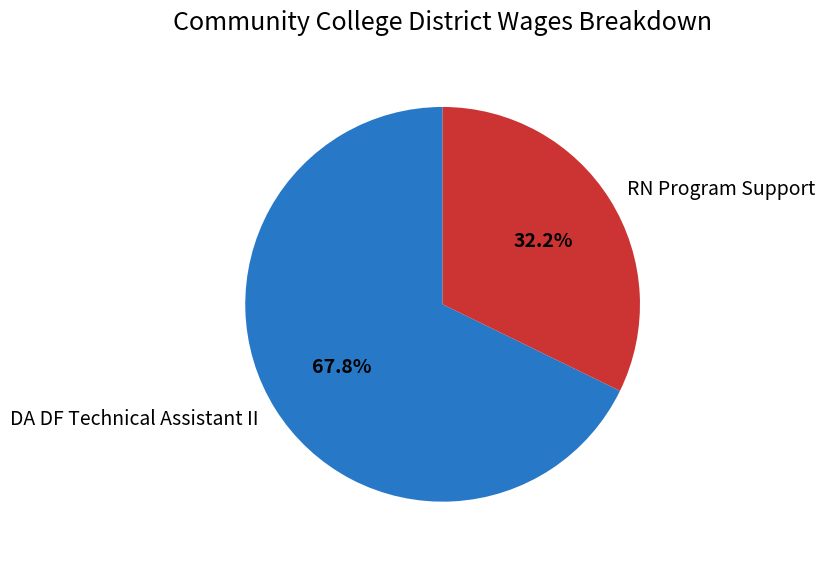

True or false: RN Program Support accounts for 32% of the total.

True